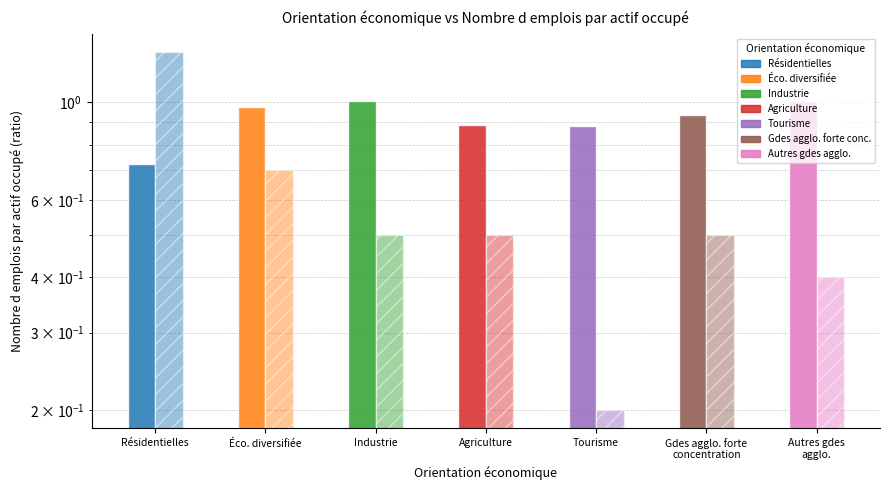

True or false: Moy. emplois/actif has a value of 0.5 at Agriculture.

False